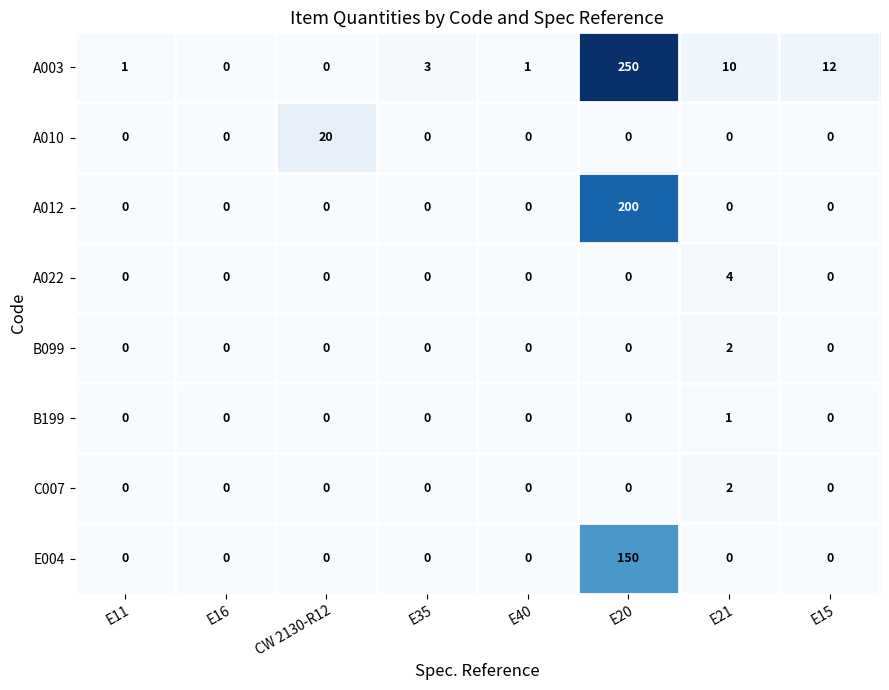

What is the greatest value displayed?

250